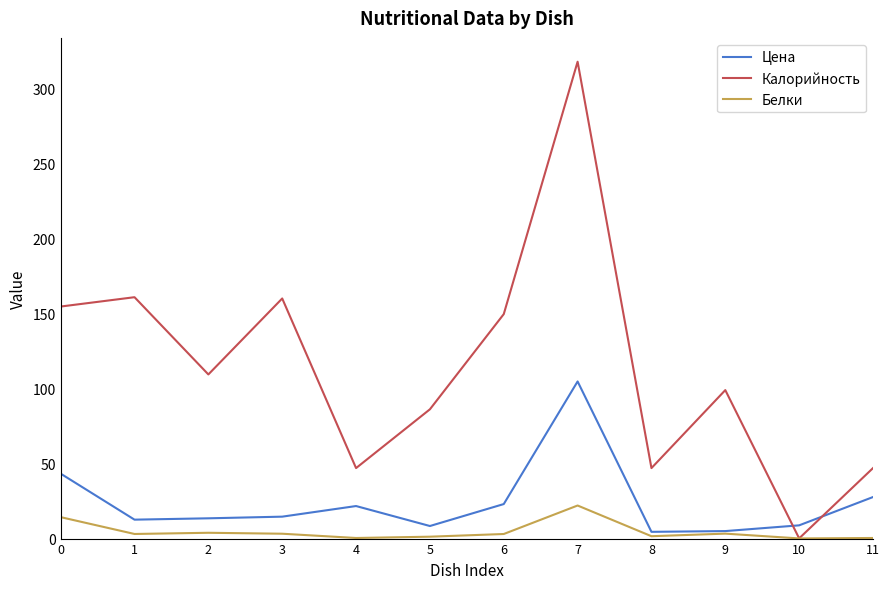

What is the maximum value for Белки?

22.1